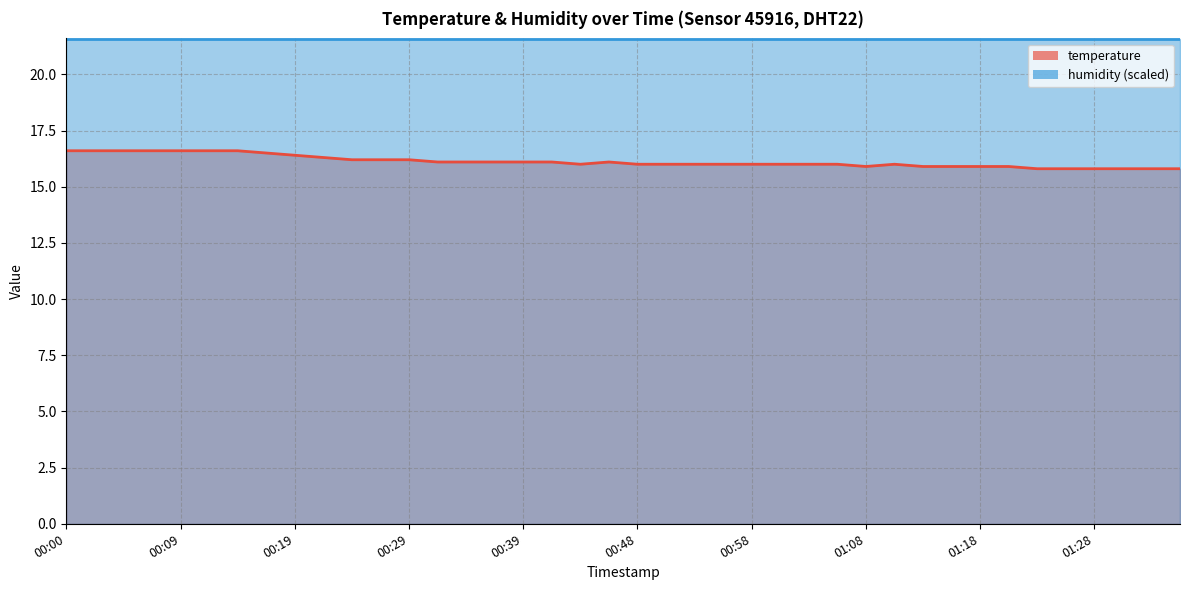

What is the difference between the maximum and minimum values?

0.8